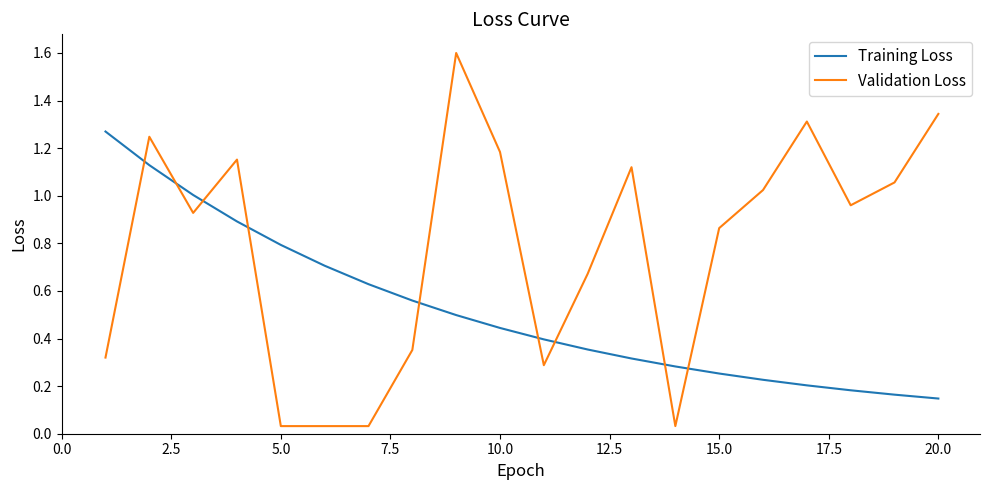

True or false: Training Loss has more than 0 points higher than both neighbors.

False